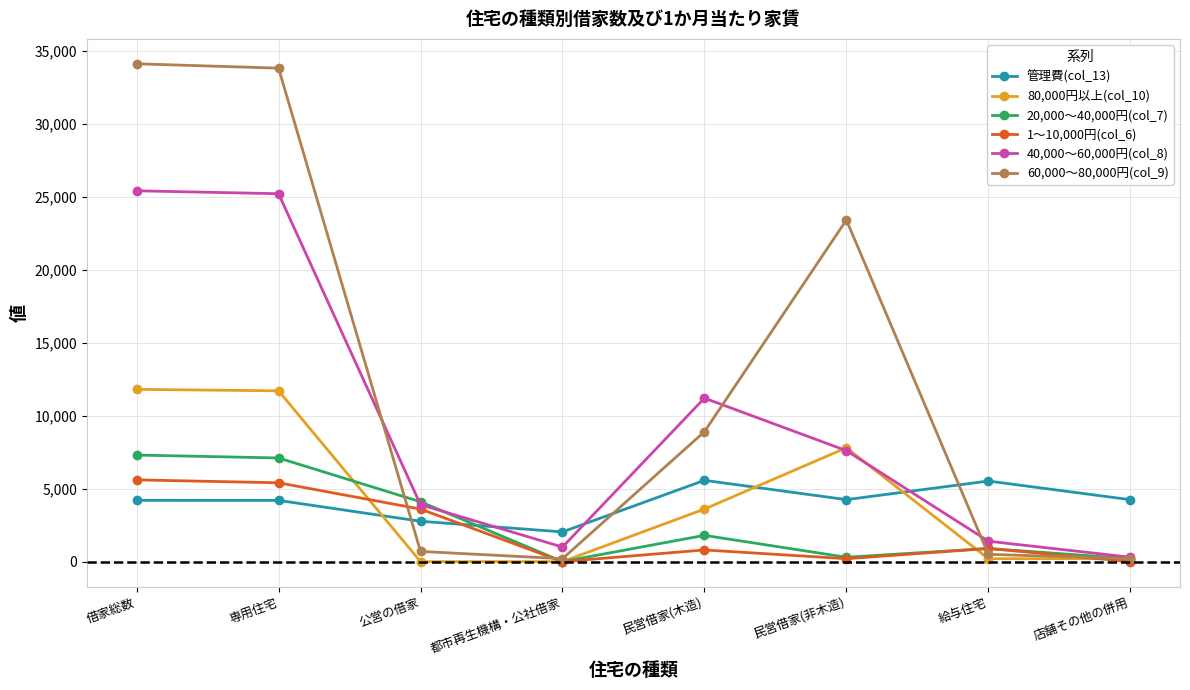

The 管理費(col_13) series shows 7065 at 専用住宅. True or false?

False